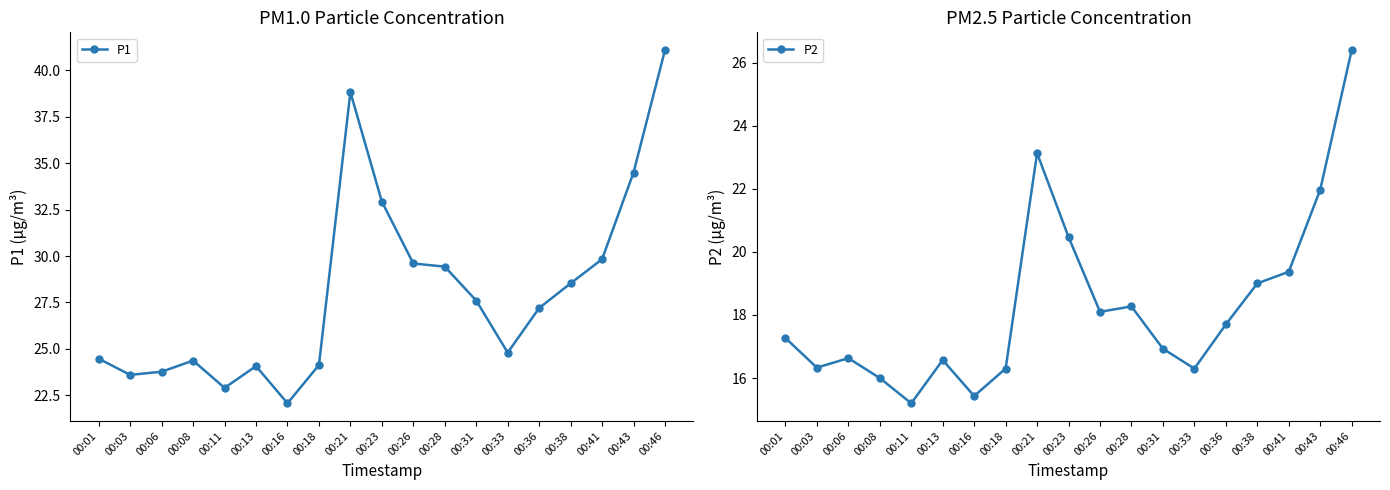

What is the sum of the P1 values at 00:11 and 00:06?

46.7